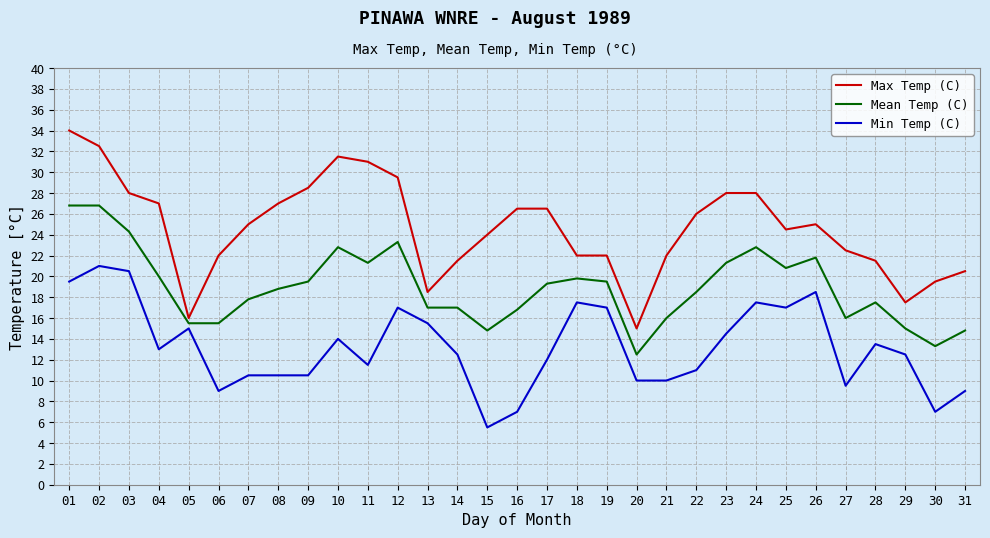

True or false: Mean Temp (C) and Min Temp (C) cross at least once.

False